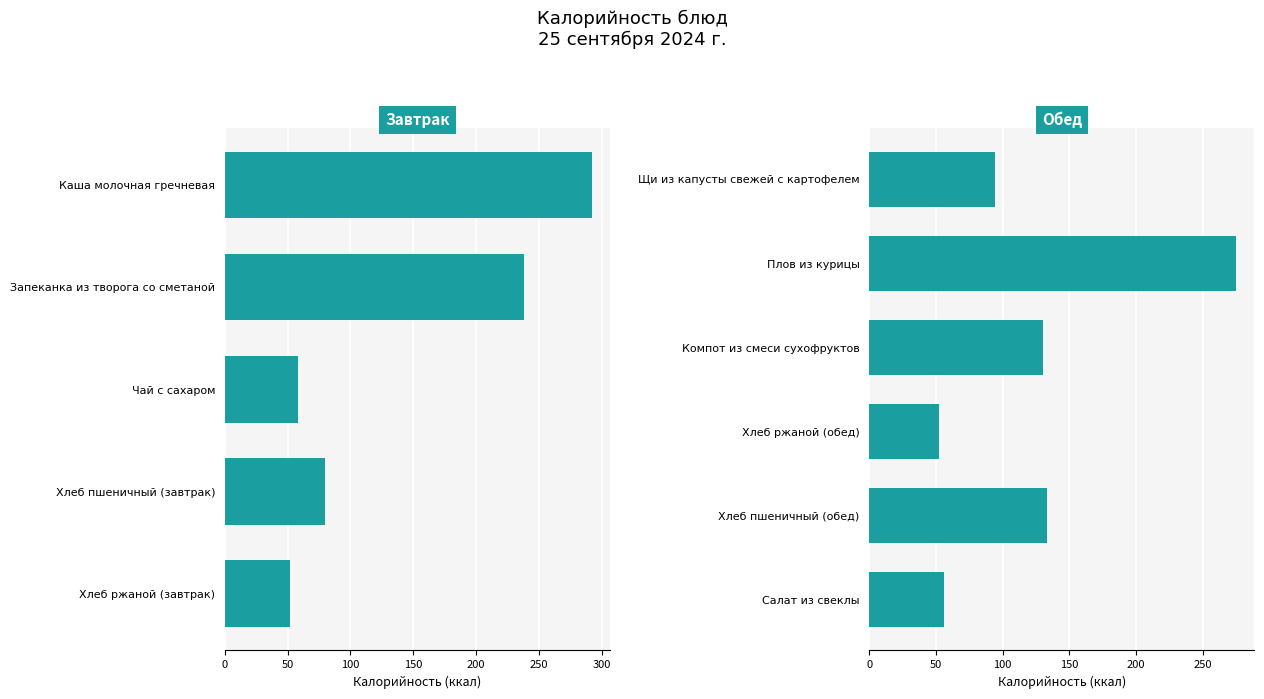

The chart shows a value of 475 at Плов из курицы. True or false?

False